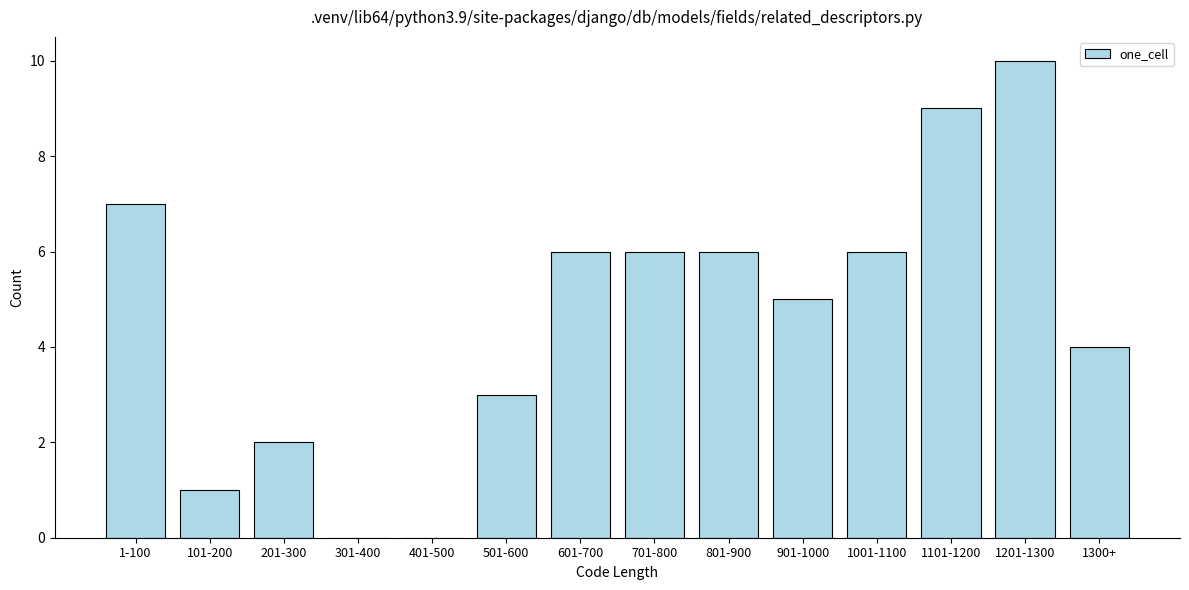

Reading left to right, transcribe all the data shown in this chart.

1-100=7	101-200=1	201-300=2	301-400=0	401-500=0	501-600=3	601-700=6	701-800=6	801-900=6	901-1000=5	1001-1100=6	1101-1200=9	1201-1300=10	1300+=4